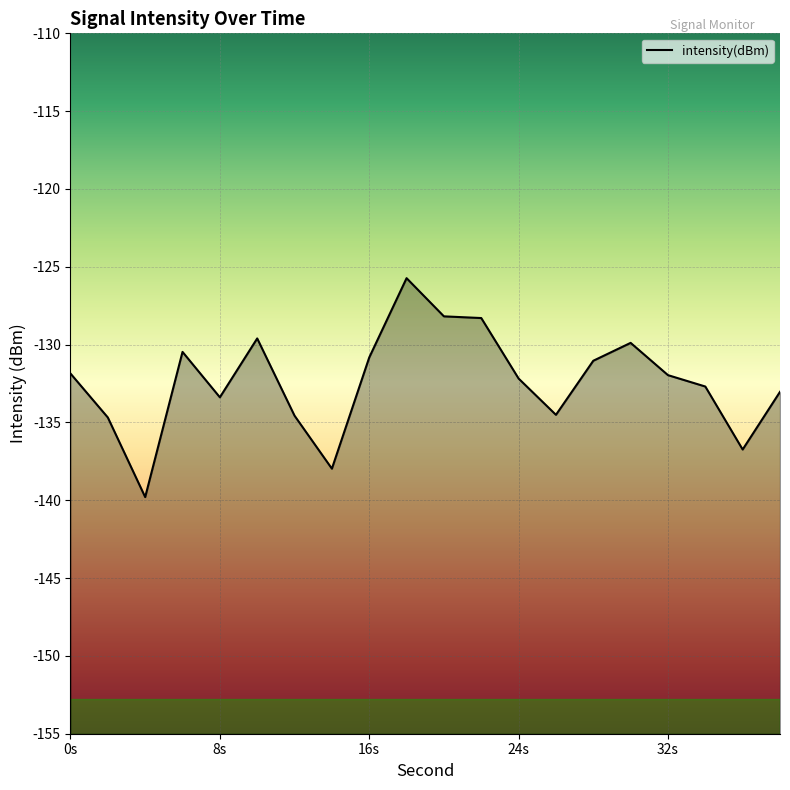

What is the difference between the second highest and minimum values?

11.6